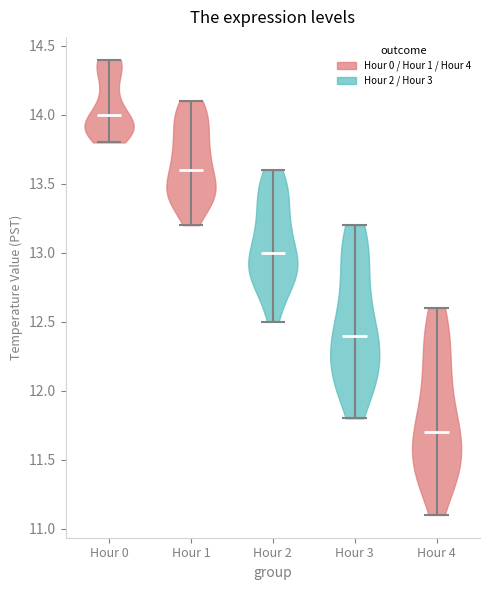

Which violin has the highest median line?

Hour 0